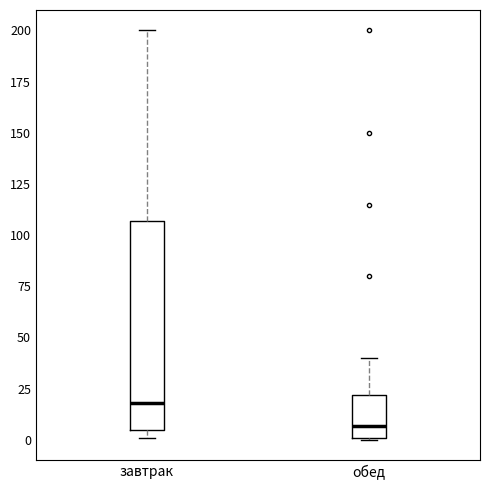

Reading left to right, read every box against the y-axis: the position of its median line, the range the box covers, and the ends of its whiskers. The values are not printed on the chart, so give them approximately, as read against the axis.

завтрак: median 20, box 5 to 105, whiskers 0 to 200
обед: median 5, box 0 to 20, whiskers 0 to 40